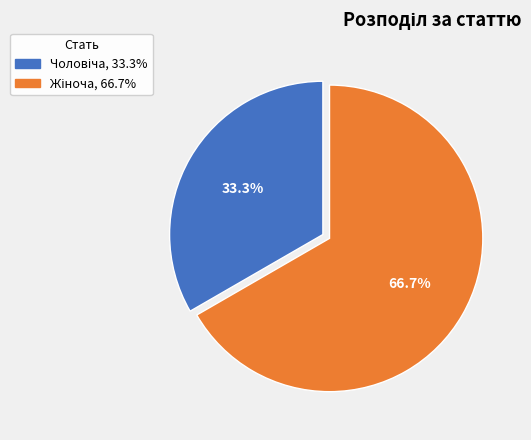

Is there a majority slice in this chart?

Yes